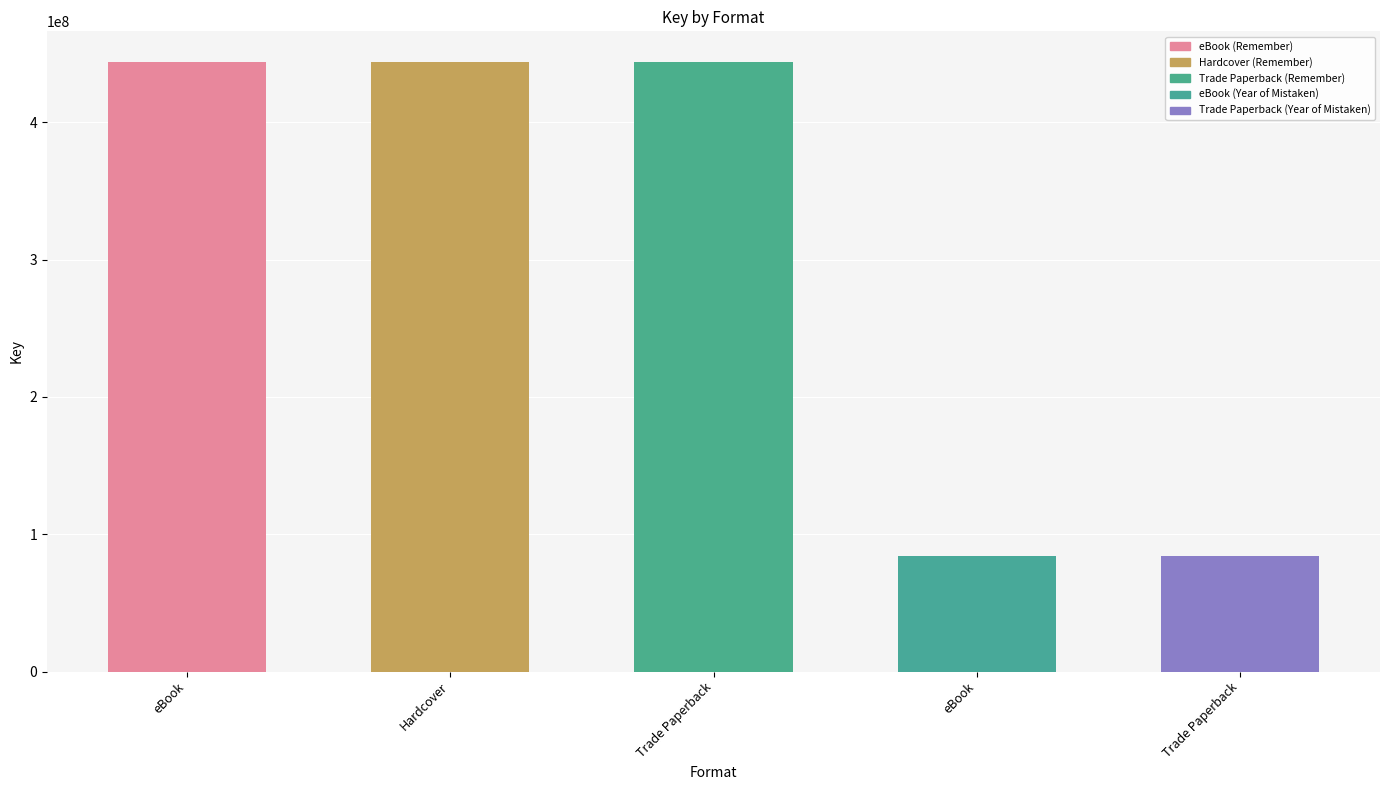

Reading left to right, what are all the values shown in this chart?

443934760	443934760	443934760	84325867	84325867